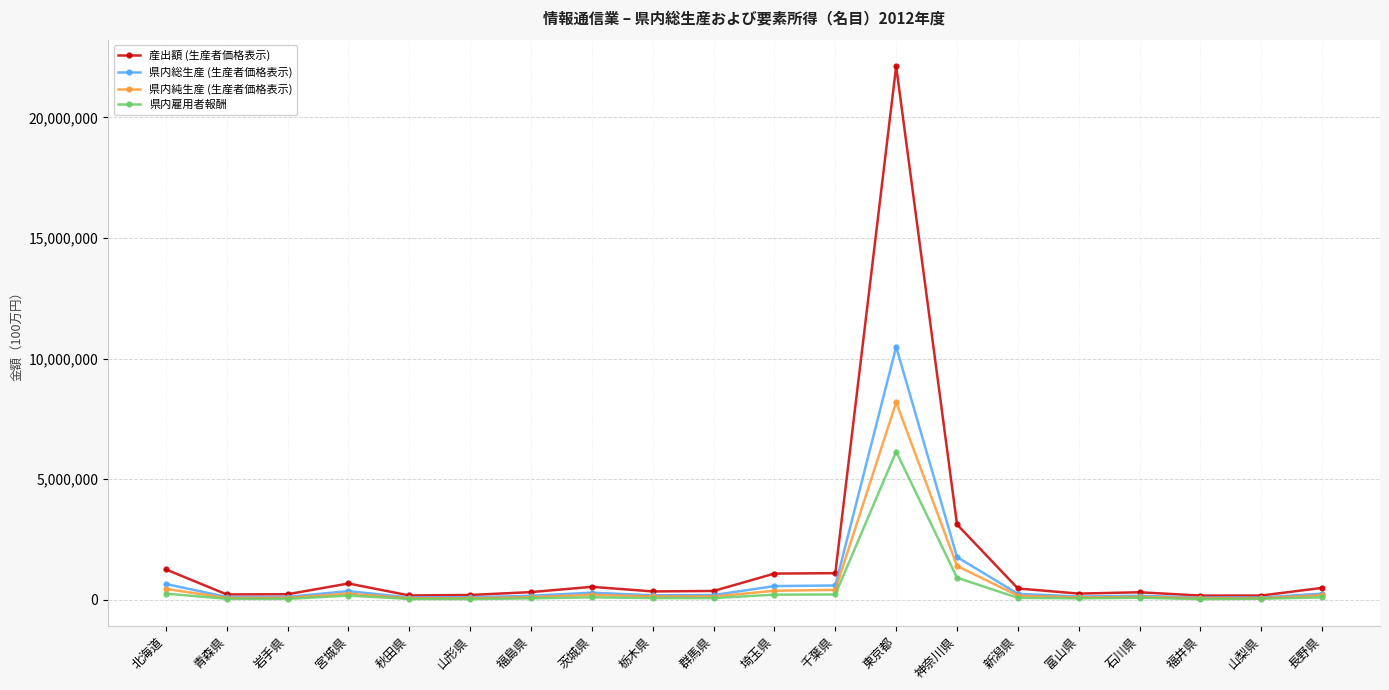

What is the total value across all series at 富山県?

521934